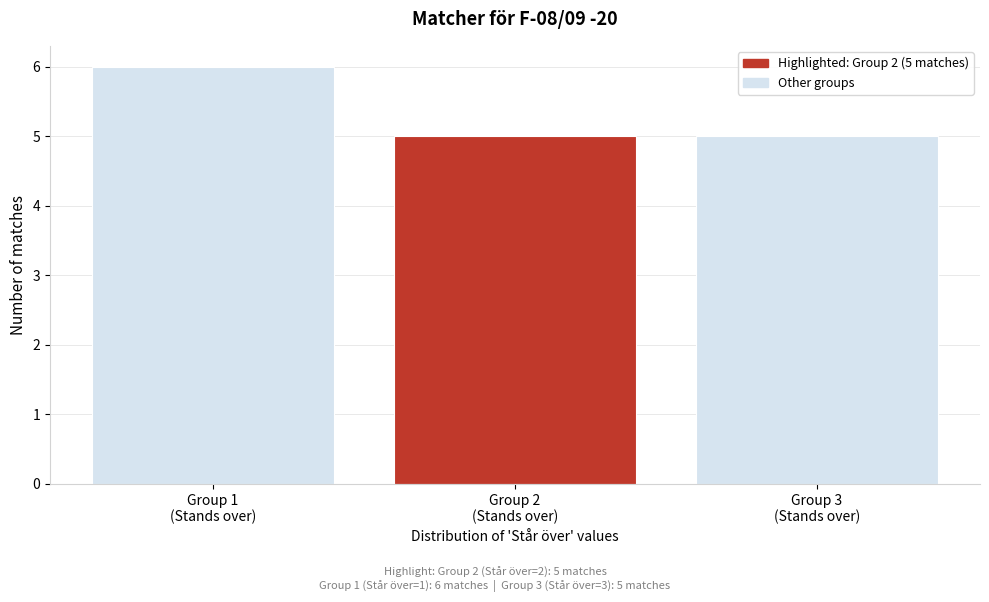

Reading left to right, list all the values displayed in this chart.

6	5	5